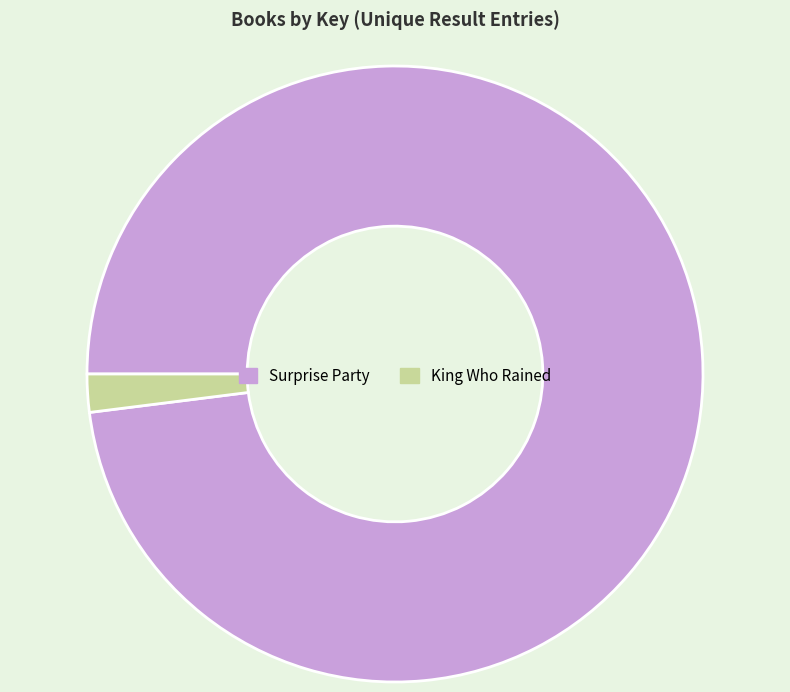

True or false: Surprise Party accounts for 92% of the total.

False